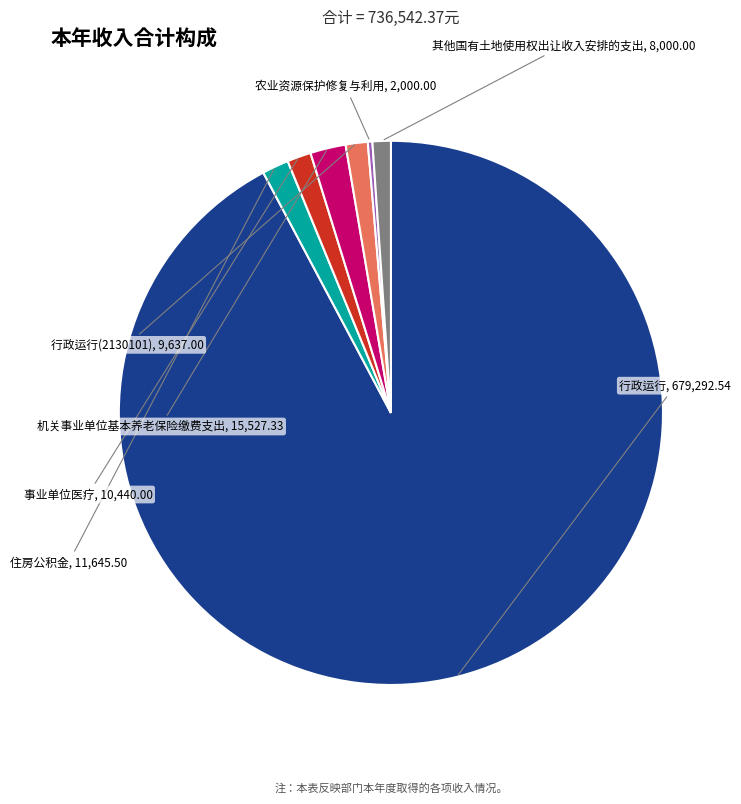

Between 行政运行 and 机关事业单位基本养老保险缴费支出, which is larger?

行政运行